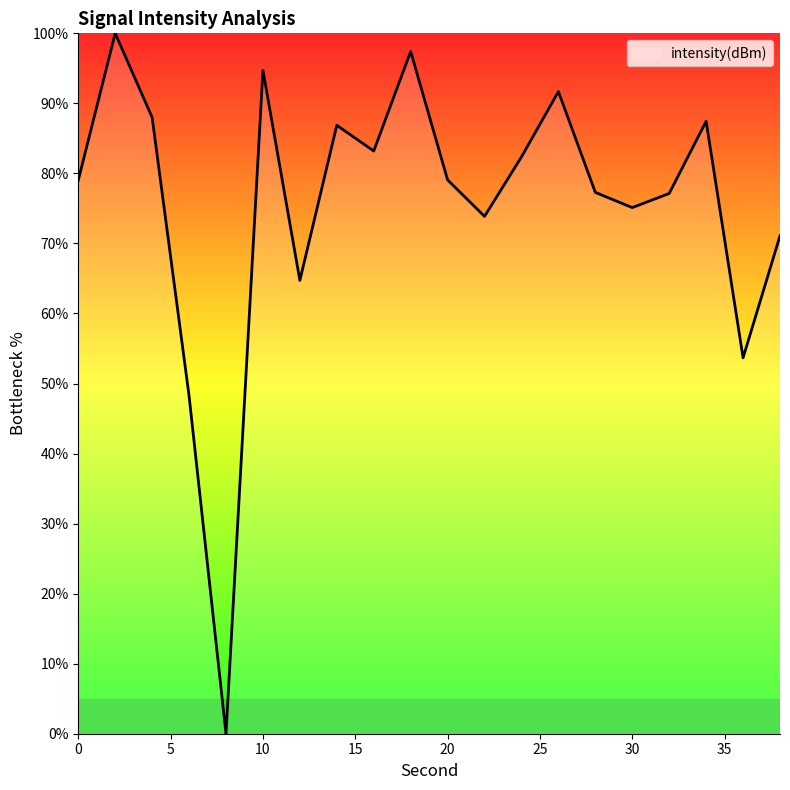

What is the maximum value shown in the chart?

100.0